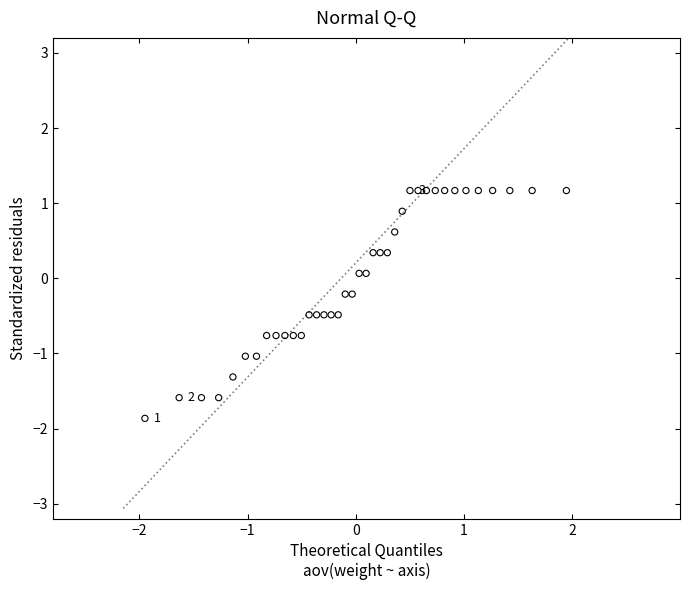

What is the range of Y values (max minus min)?

3.0